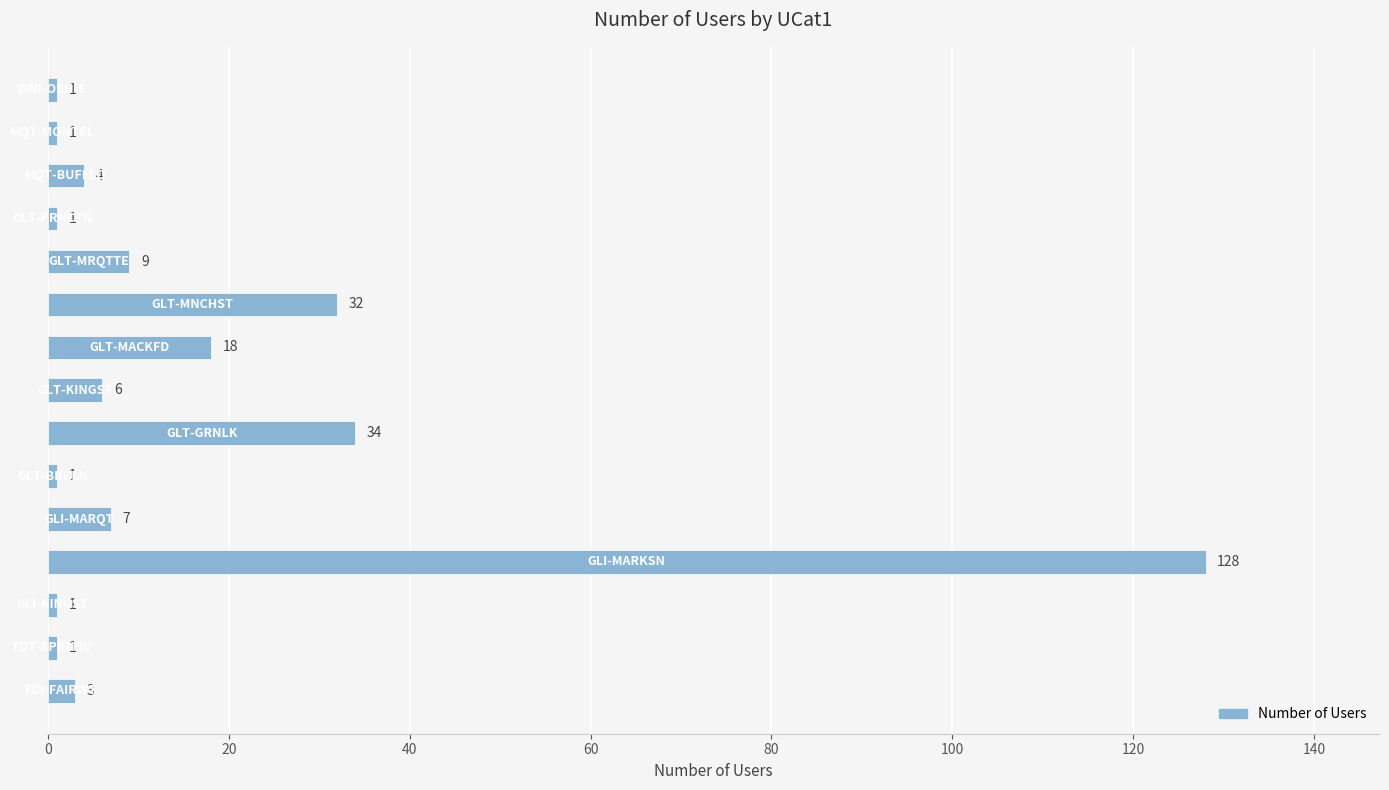

What is the sum of all values?

247